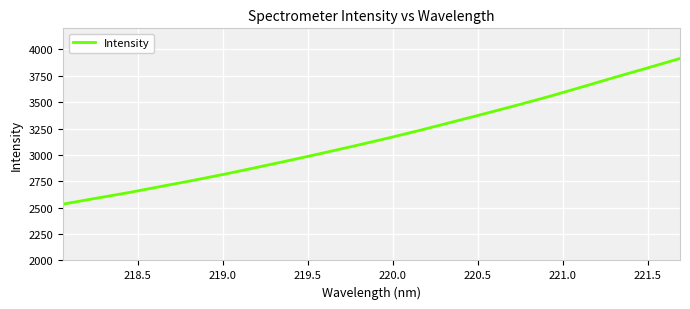

Reading right to left, what are all the values shown in this chart?

3914.2	3824.6	3736.6	3646.2	3557.0	3473.5	3392.4	3313.2	3234.6	3159.4	3087.6	3018.1	2950.1	2884.5	2819.6	2758.6	2700.5	2642.0	2588.6	2534.0